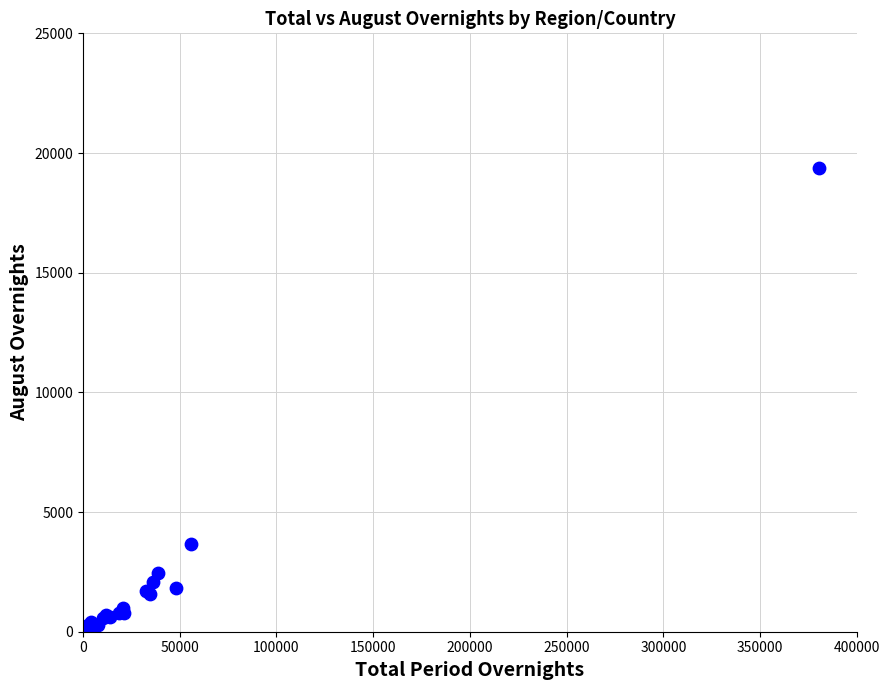

What Y value in the scatter plot is closest to 9694?

3685